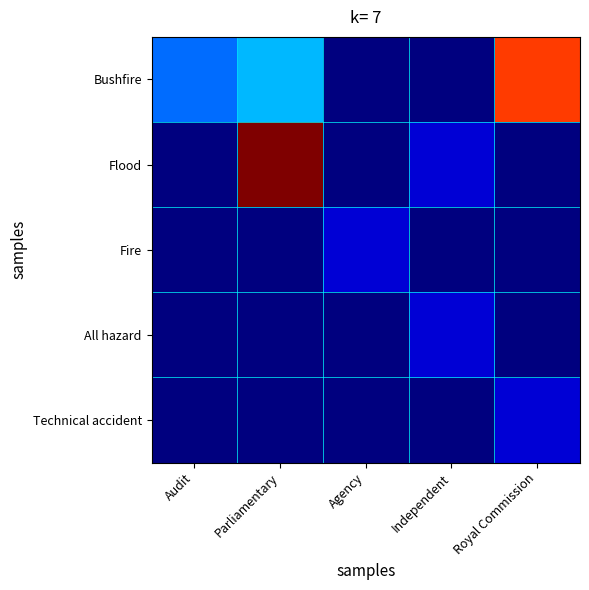

Which series has the largest range (max minus min)?

Flood